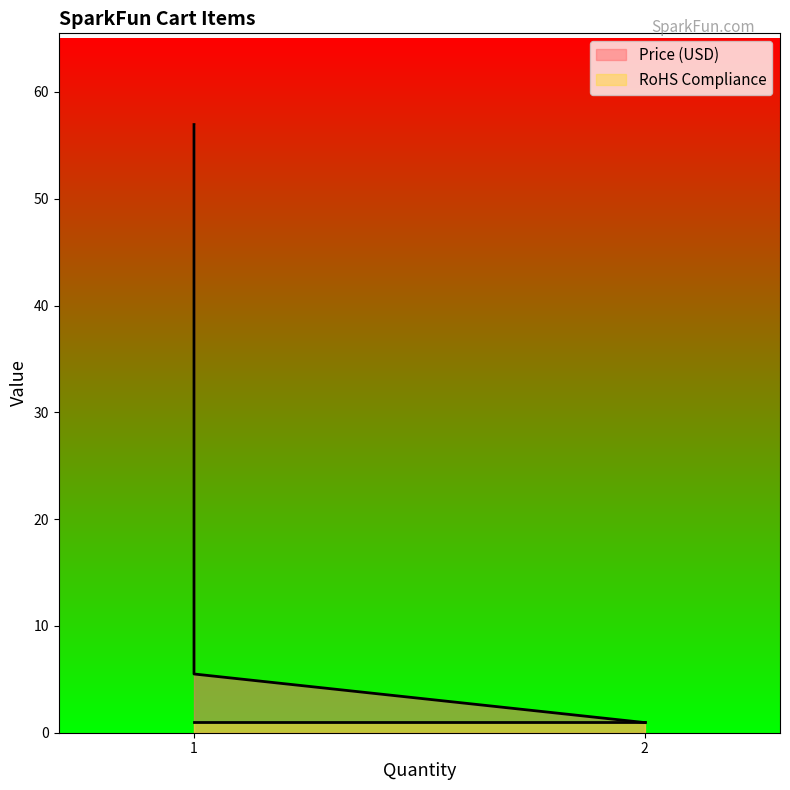

Does the chart display data point markers on the line(s)?

No